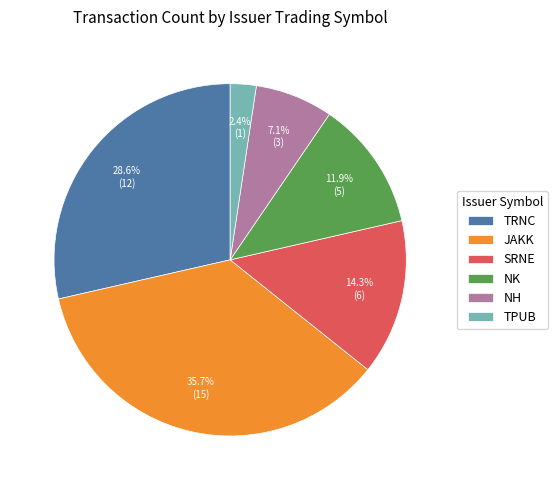

Between TPUB and JAKK, which is larger?

JAKK